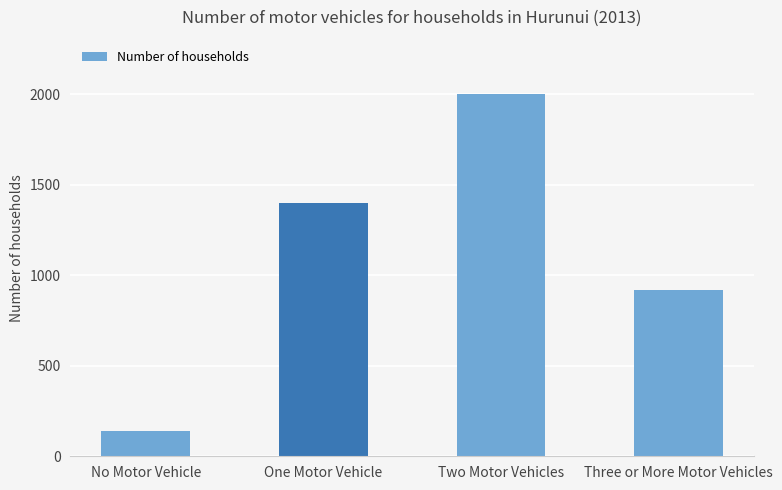

Which has a higher value, No Motor Vehicle or One Motor Vehicle?

One Motor Vehicle